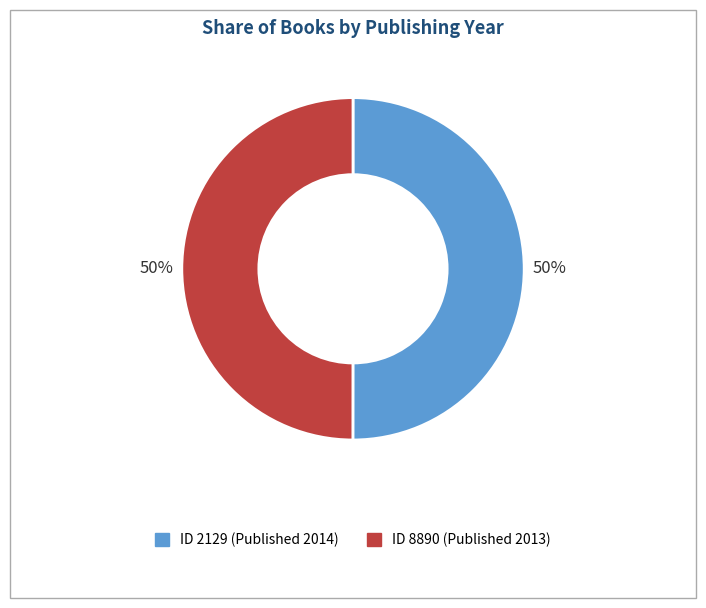

To the nearest percent, what is the average slice percentage?

50%